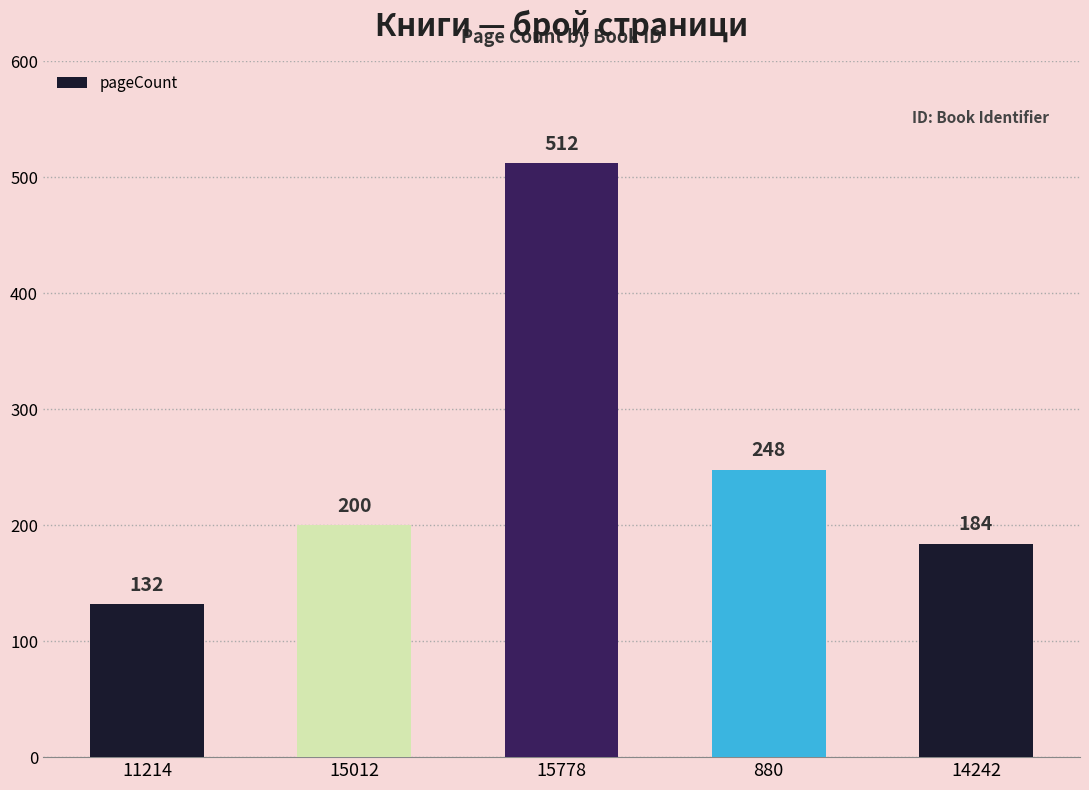

What position from the left is 14242?

5